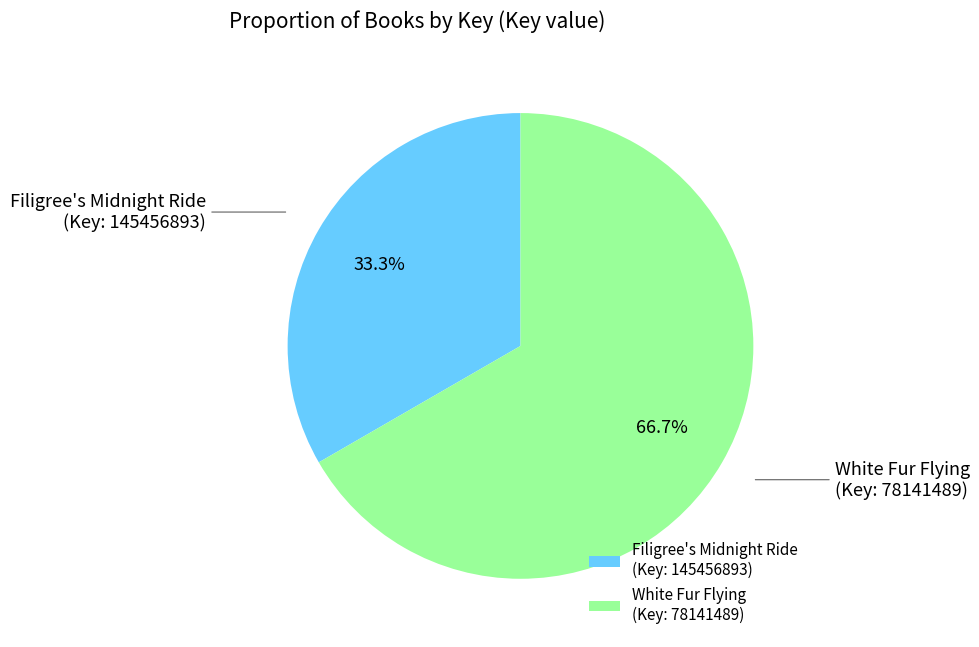

Is there a majority slice in this chart?

Yes